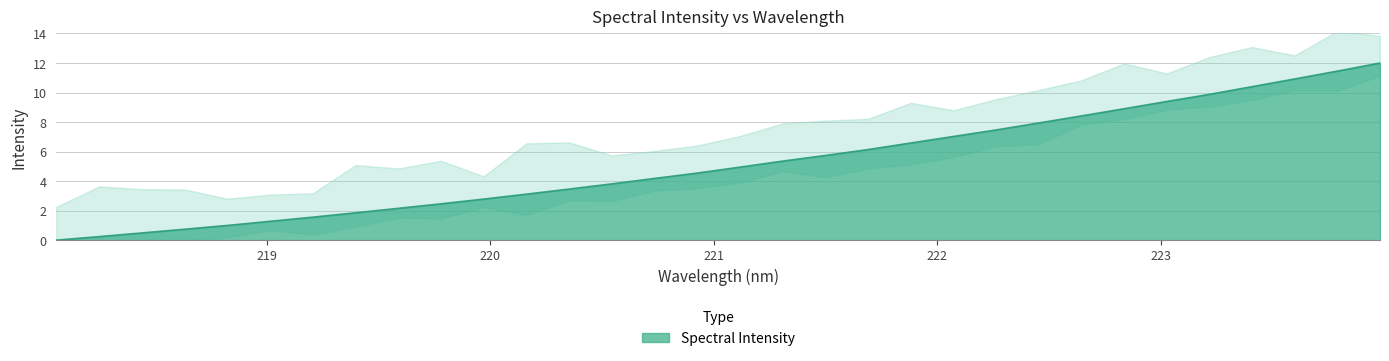

What is the difference between the second highest and second lowest values?

11.2